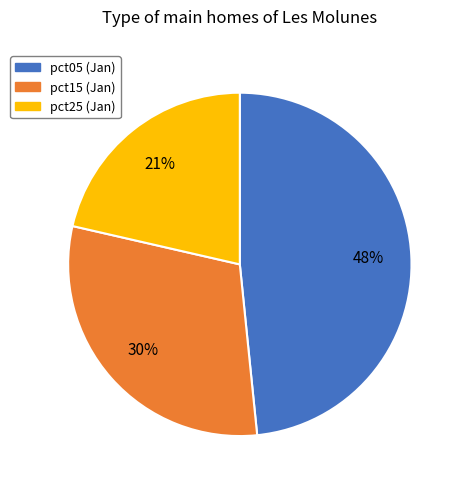

Is there any slice that represents more than half of the pie?

No